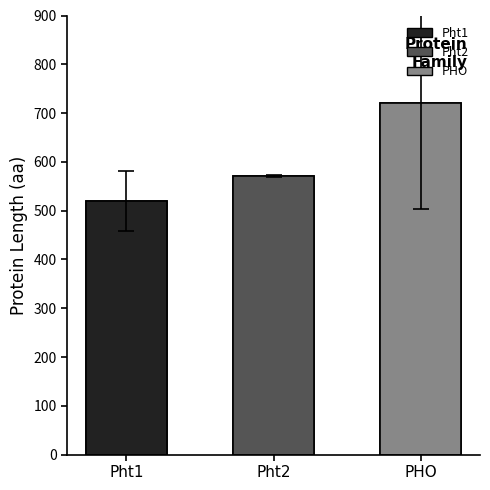

Is it true that the value at Pht2 is 571.0?

True